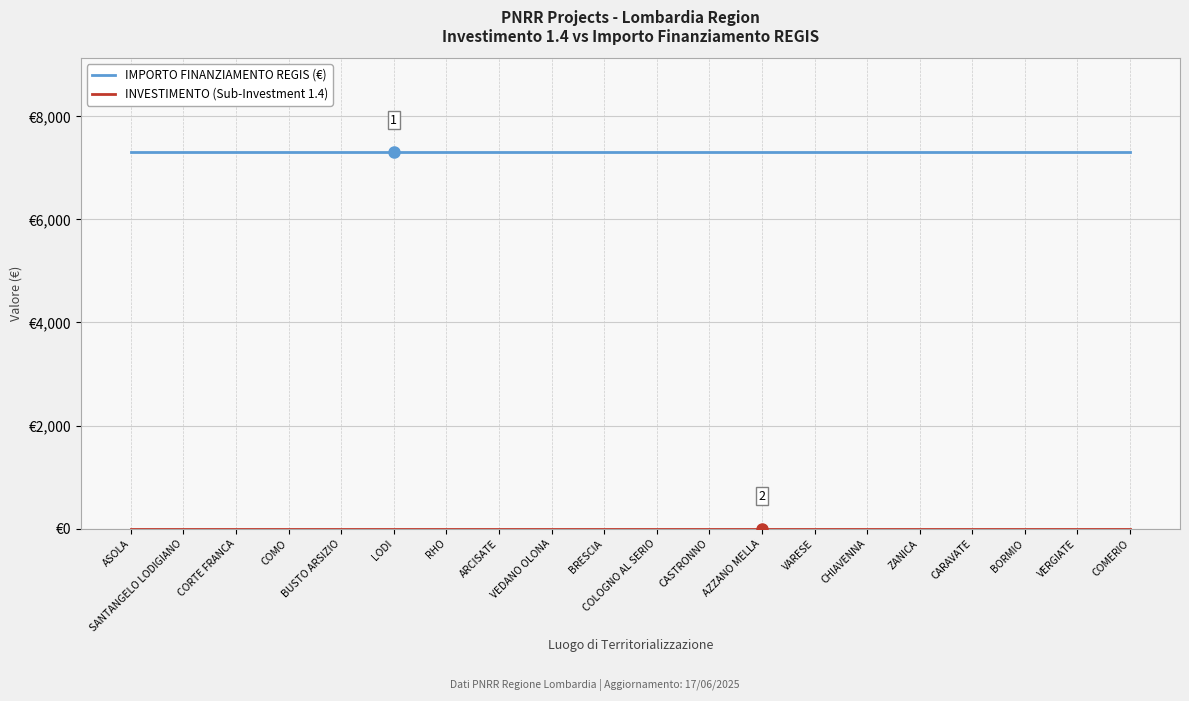

Does the chart display data point markers on the line(s)?

No